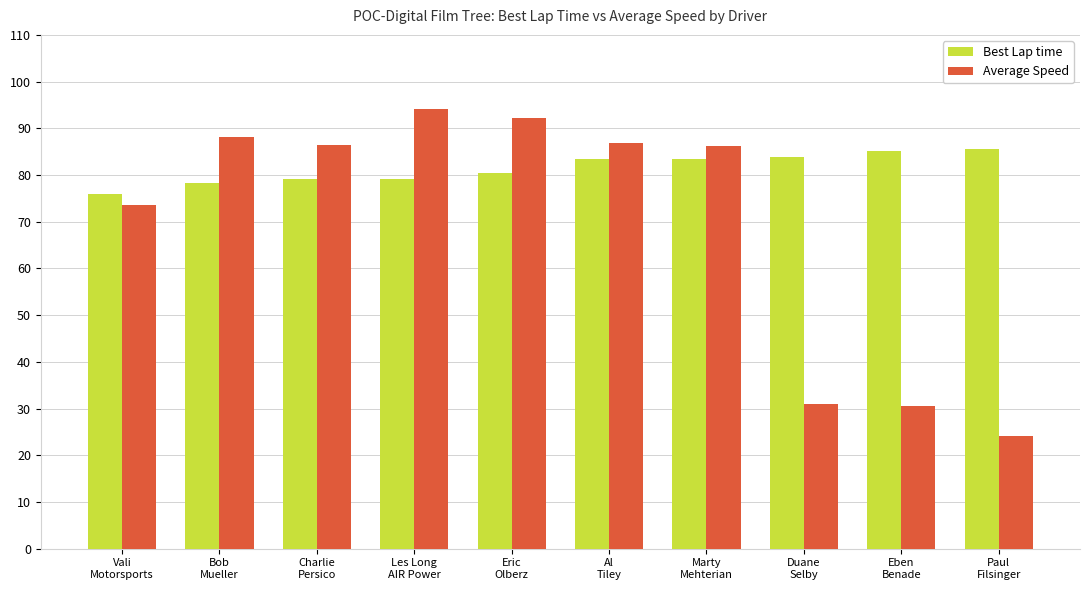

Does the chart contain any negative values?

No